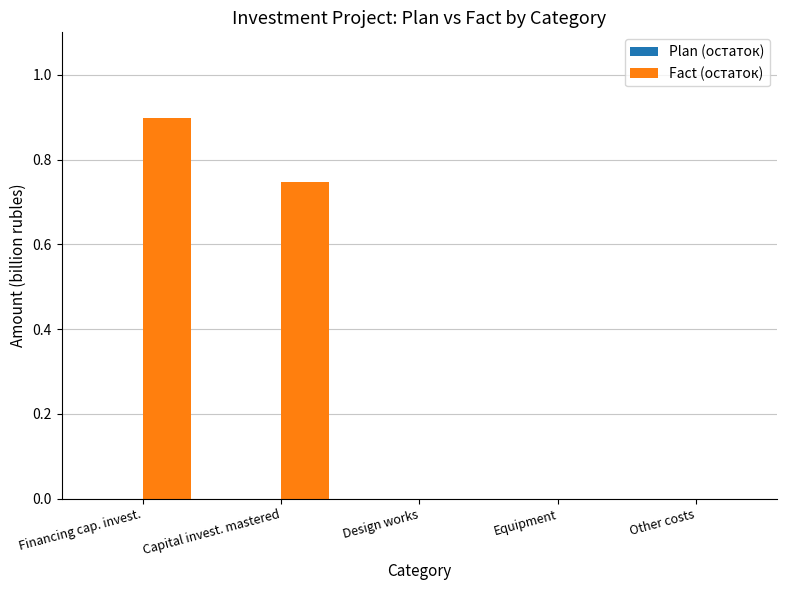

What is the sum of all values?

1.6